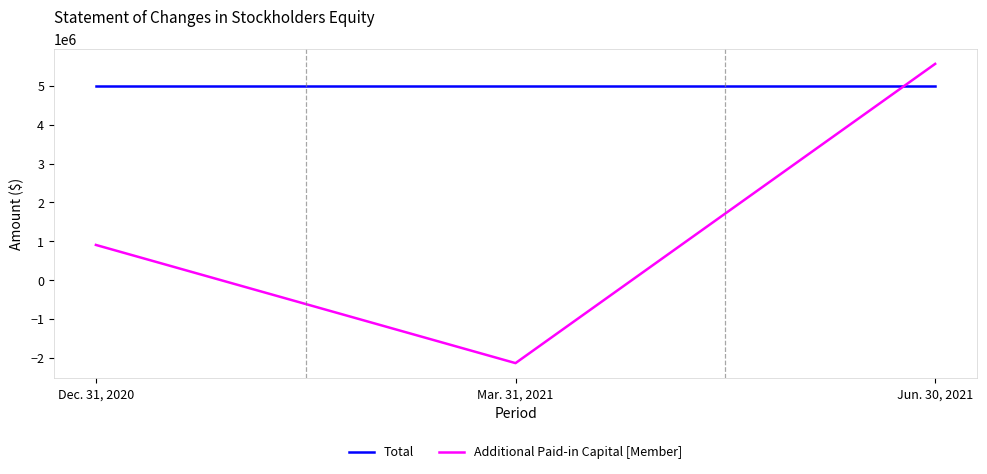

At Mar. 31, 2021, list the series in order from smallest to largest.

Additional Paid-in Capital [Member], Total